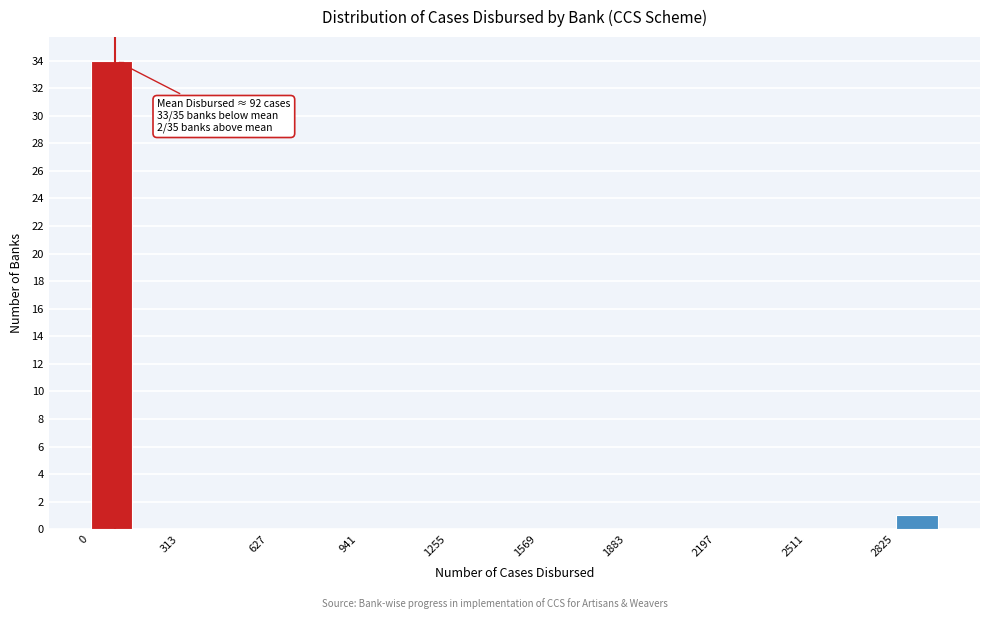

Around what value on the x-axis is the tallest bar? Give the approximate position of its centre, as read against the axis.

100